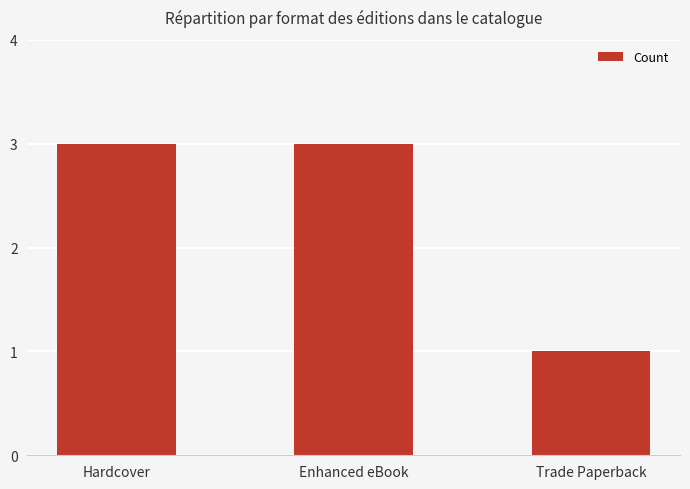

Read the value at Enhanced eBook.

3